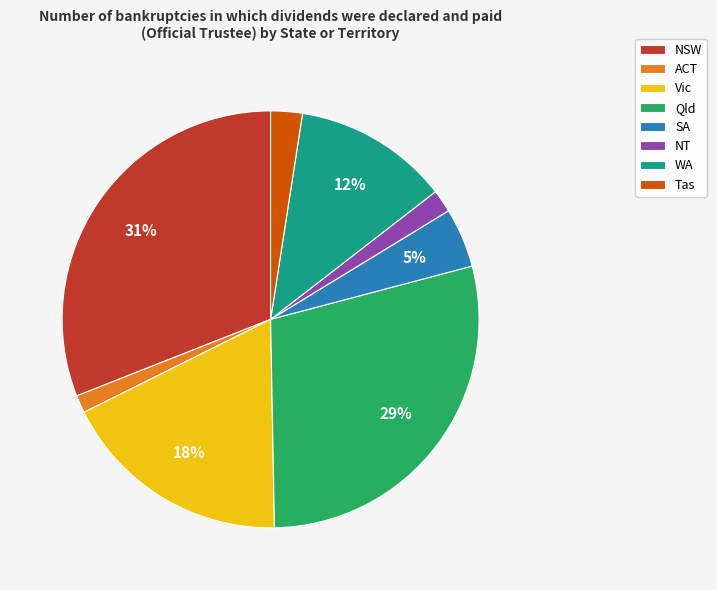

Which has a higher value, Tas or SA?

SA